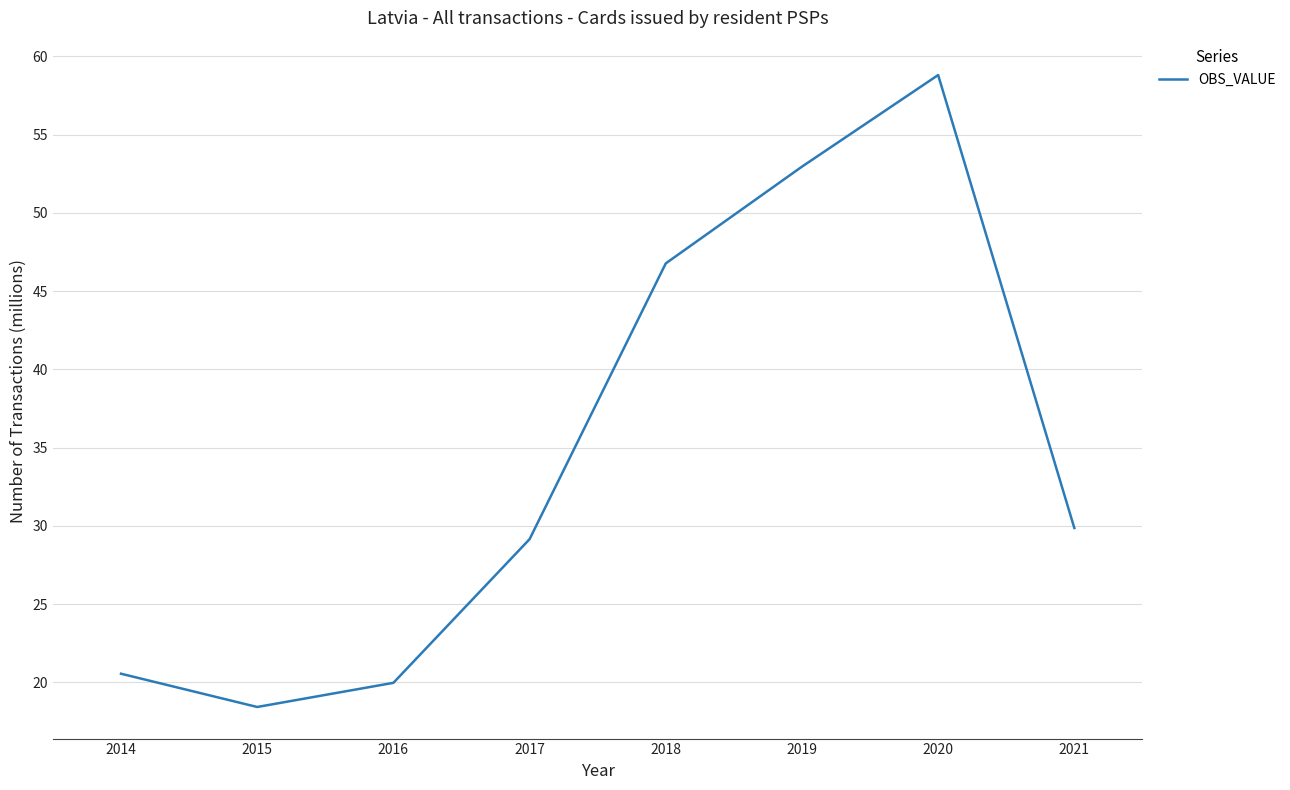

What is the average value?

34.6